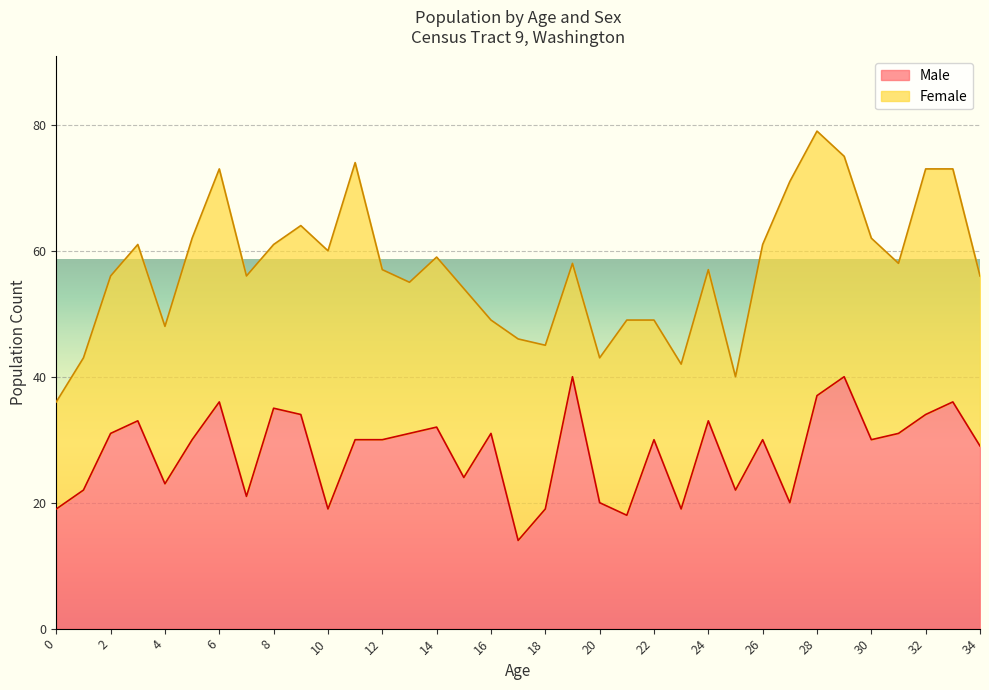

True or false: the data shows 40 at 5.

False